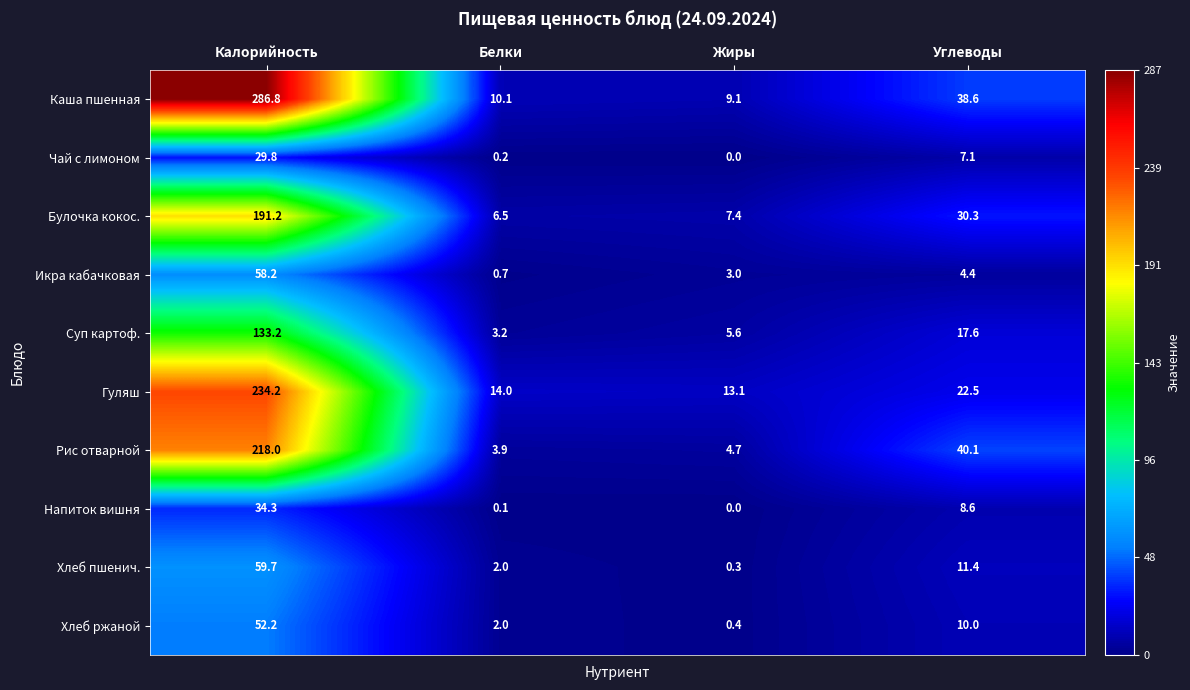

At which label is Хлеб ржаной closest to 26?

Углеводы